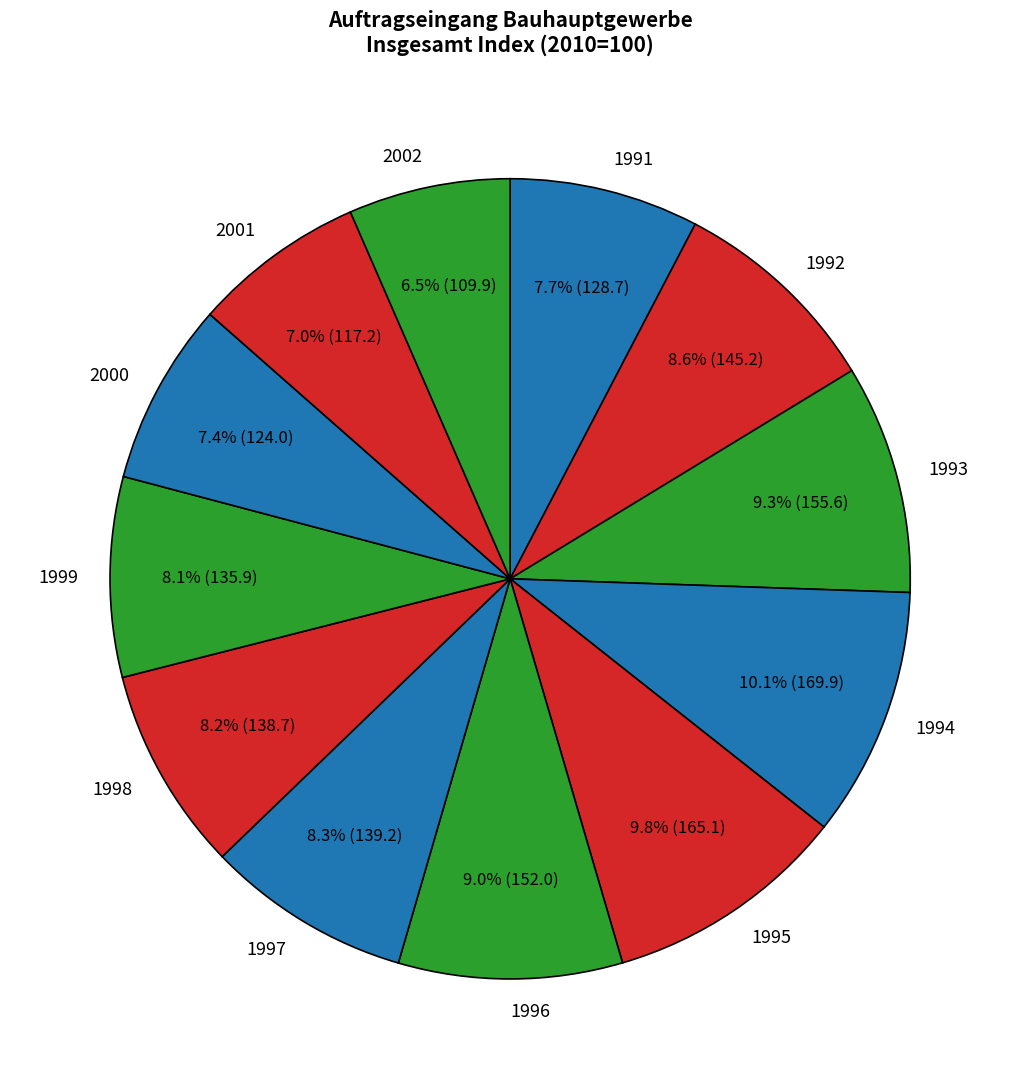

To the nearest percent, what portion does 1991 represent?

8%